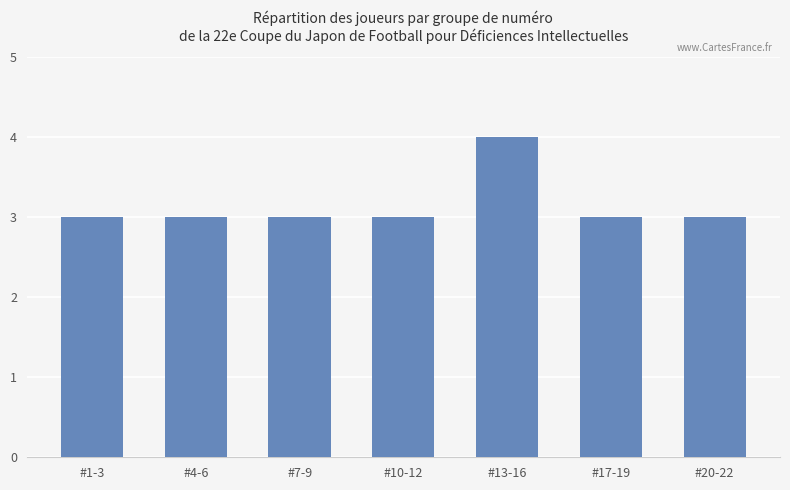

What is the change in value from #7-9 to #13-16?

+1